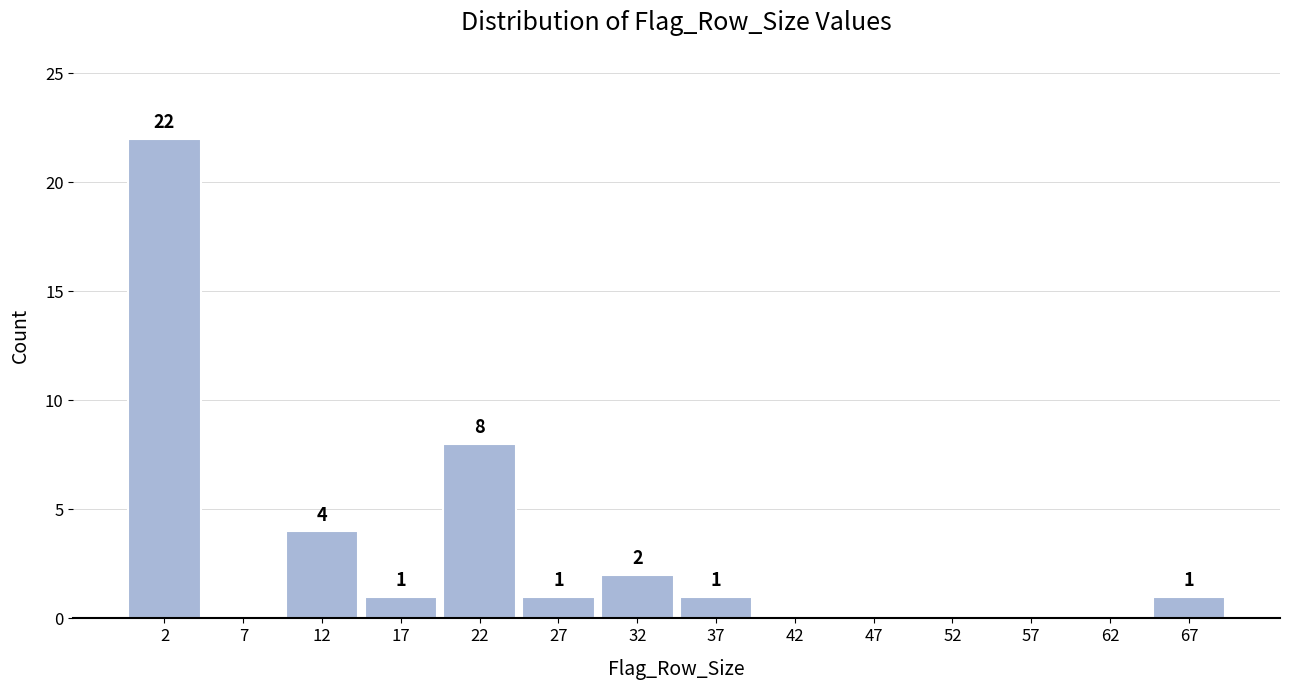

Which range on the x-axis has the tallest bar?

0 to 5